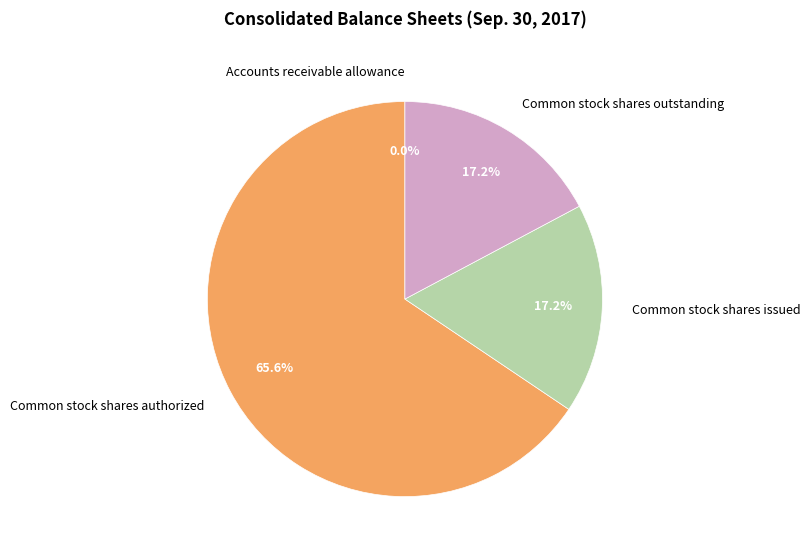

The Common stock shares authorized slice represents 59% of the pie. True or false?

False